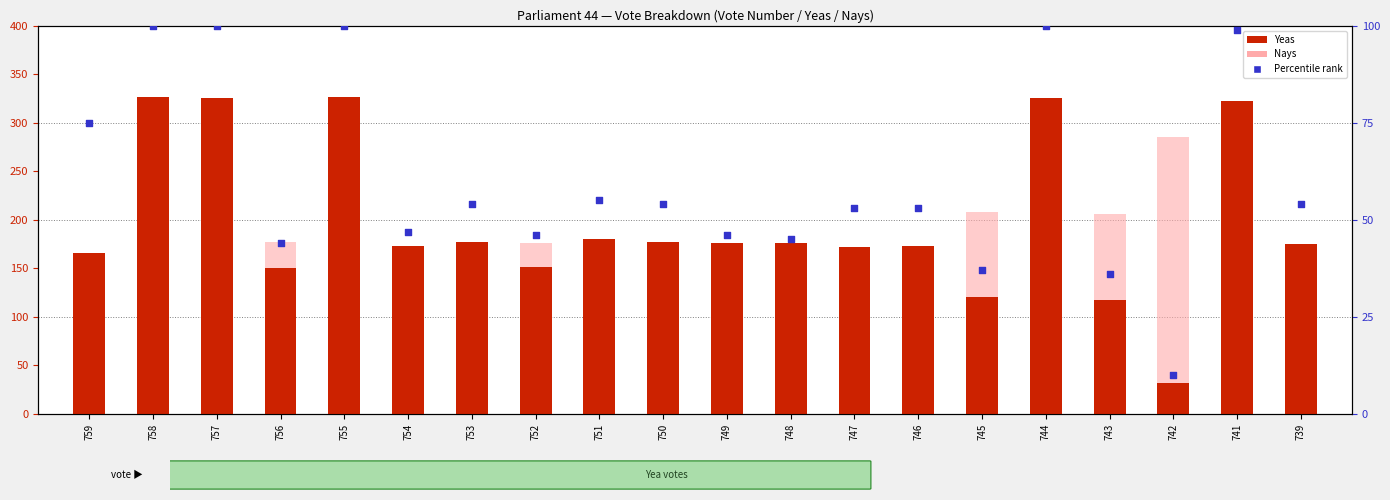

At which category is the sum across all series the highest?

758